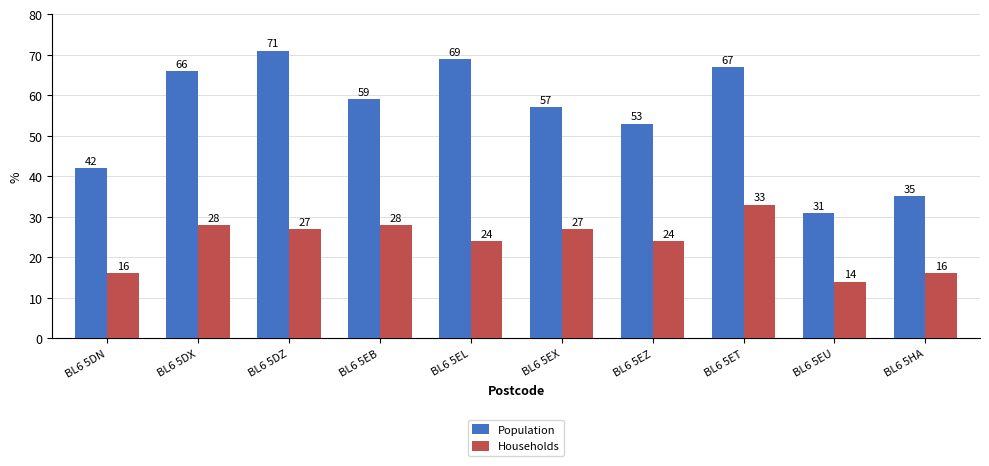

At which category is the sum across all series the highest?

BL6 5ET